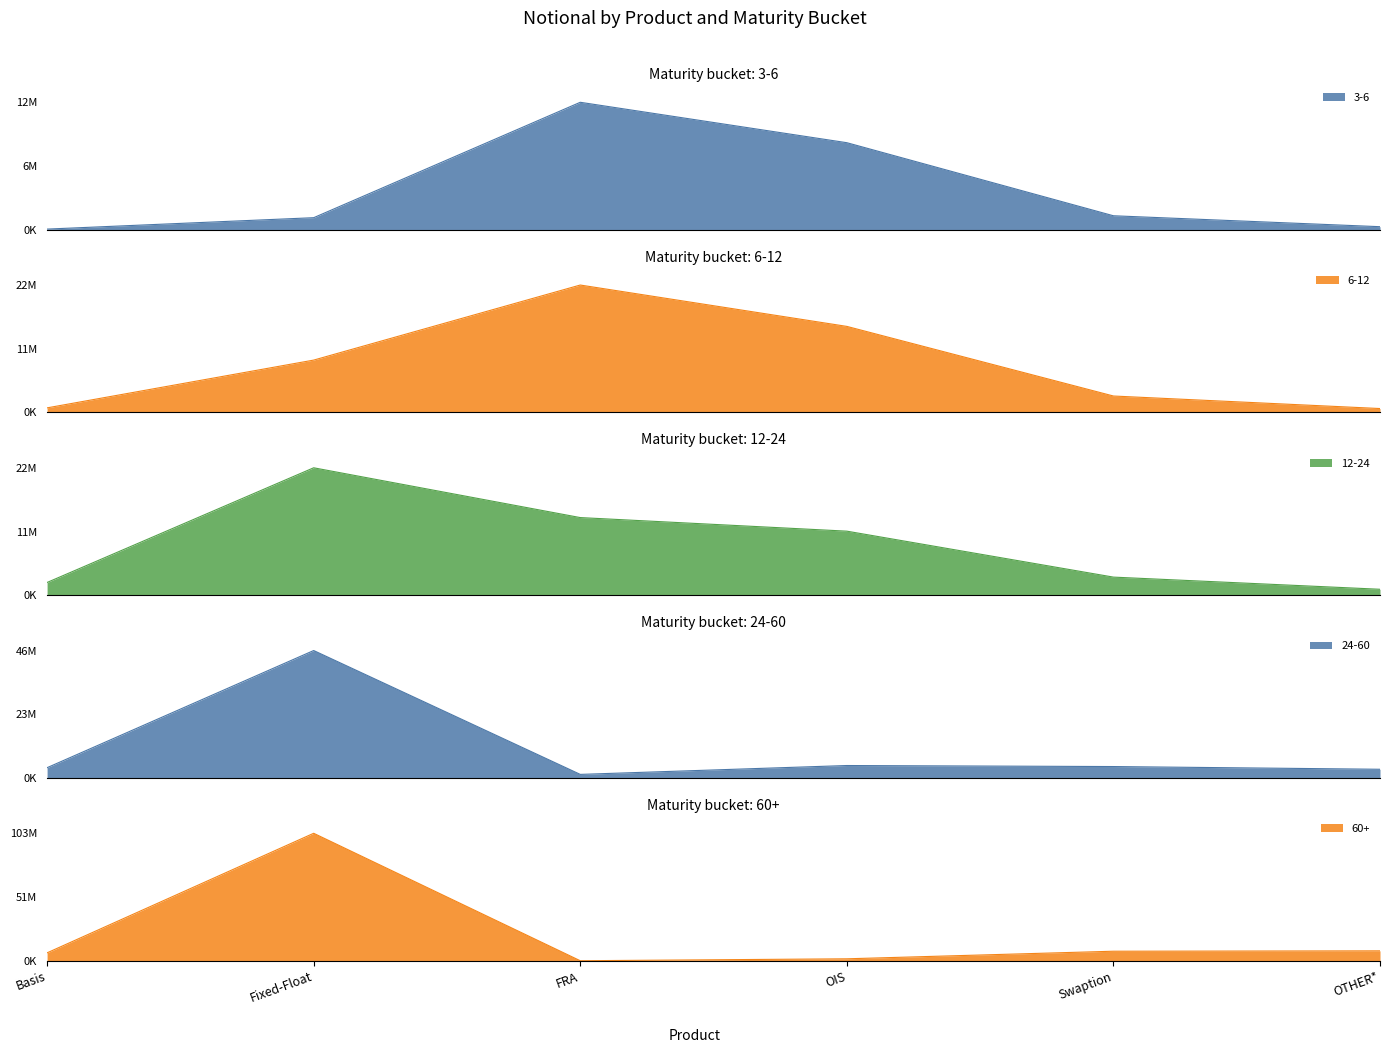

Rank the series at Fixed-Float from lowest to highest value.

3-6, 6-12, 12-24, 24-60, 60+